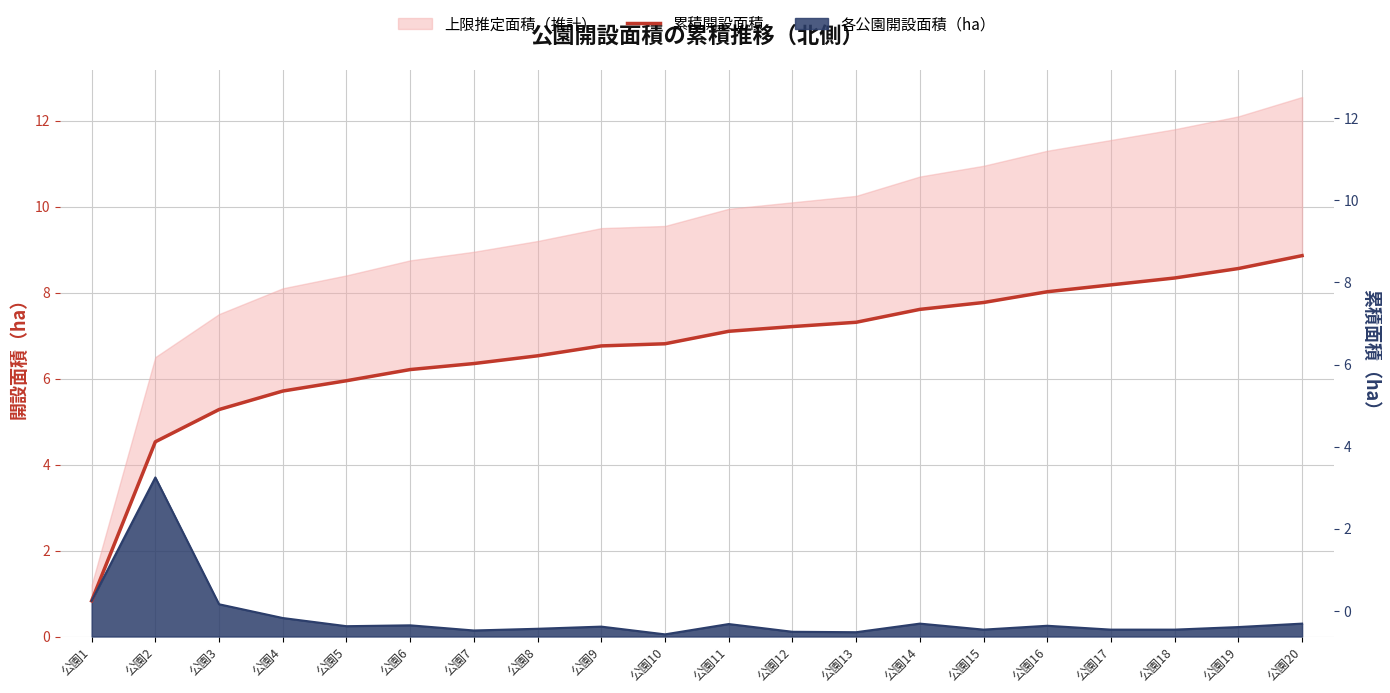

Rank the categories by value from highest to lowest.

公園20, 公園19, 公園18, 公園17, 公園16, 公園15, 公園14, 公園13, 公園12, 公園11, 公園10, 公園9, 公園8, 公園7, 公園6, 公園5, 公園4, 公園3, 公園2, 公園1